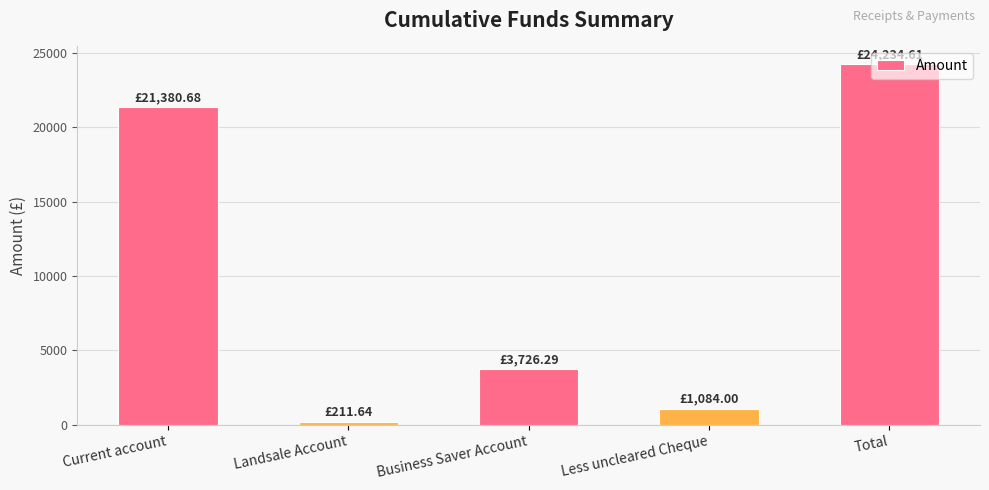

How many bars are there in total?

5